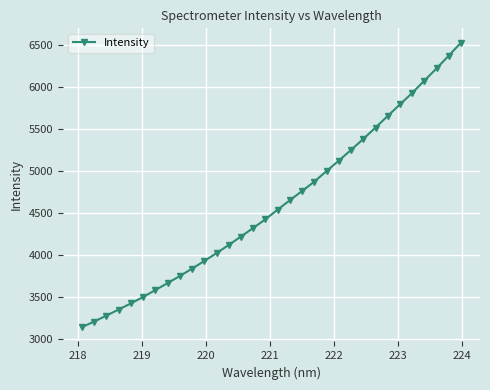

What is the value of the 3rd point from the left?

3282.0